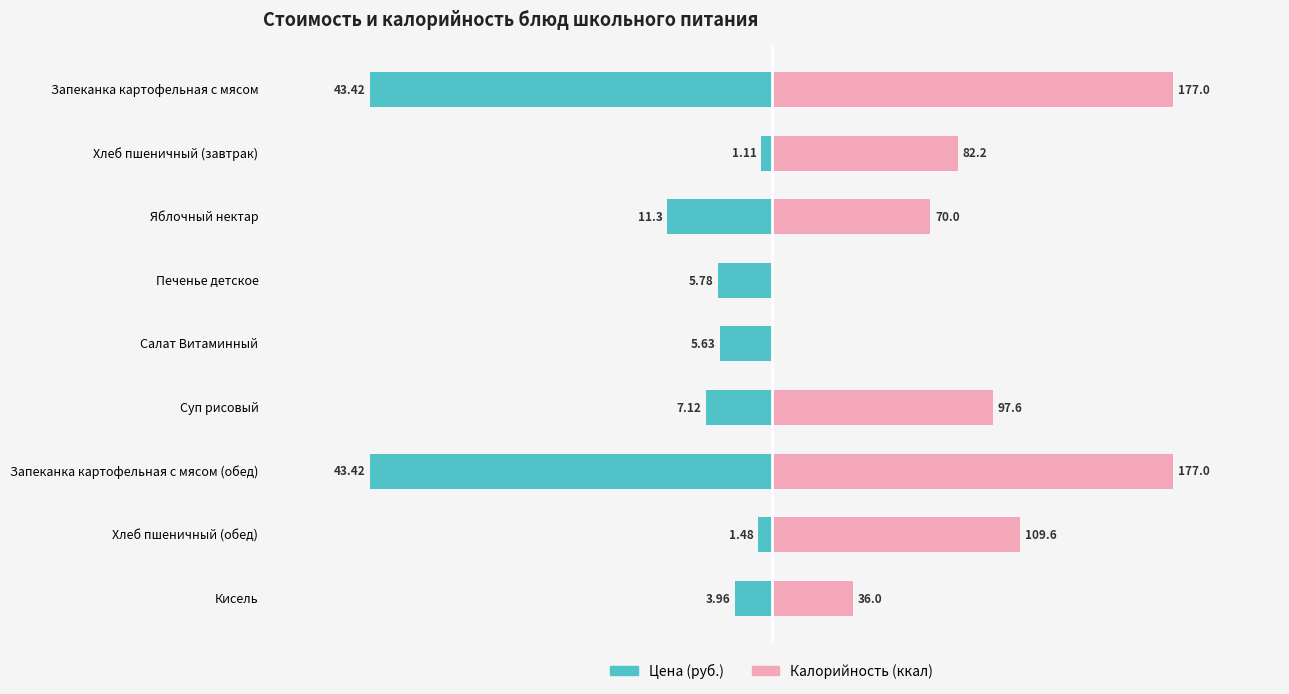

True or false: Цена (руб.) has a value of -3.7 at 2.

False